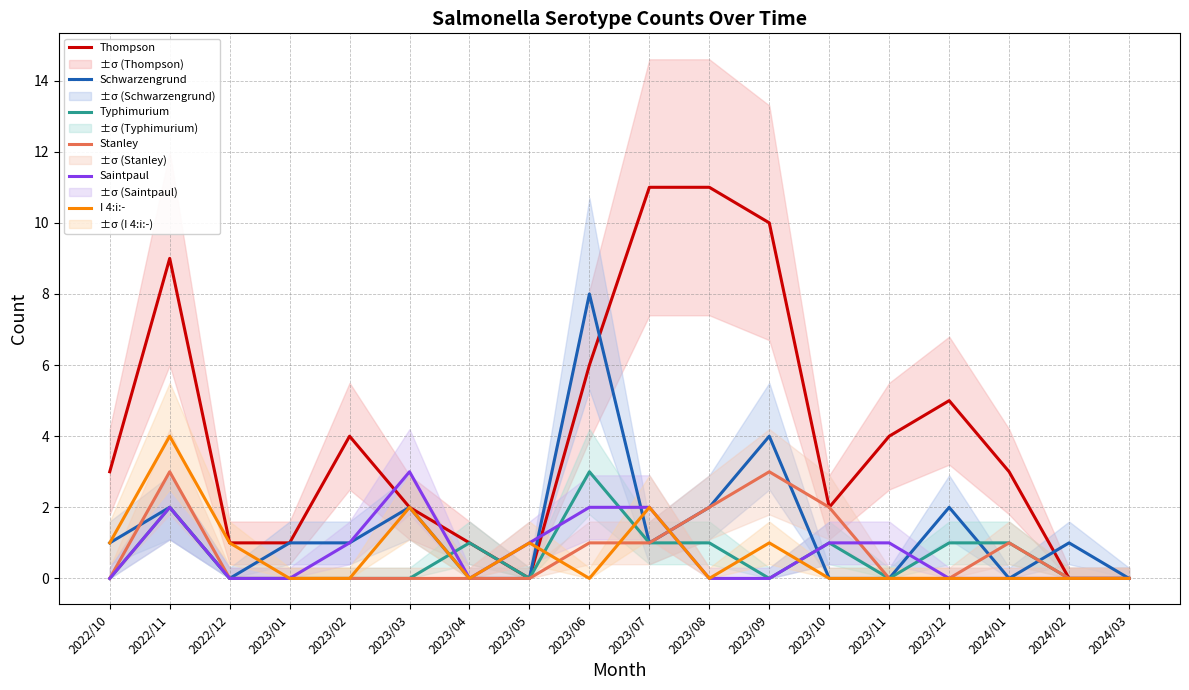

What are all the series names shown in the legend?

Thompson, Schwarzengrund, Typhimurium, Stanley, Saintpaul, I 4:i:-